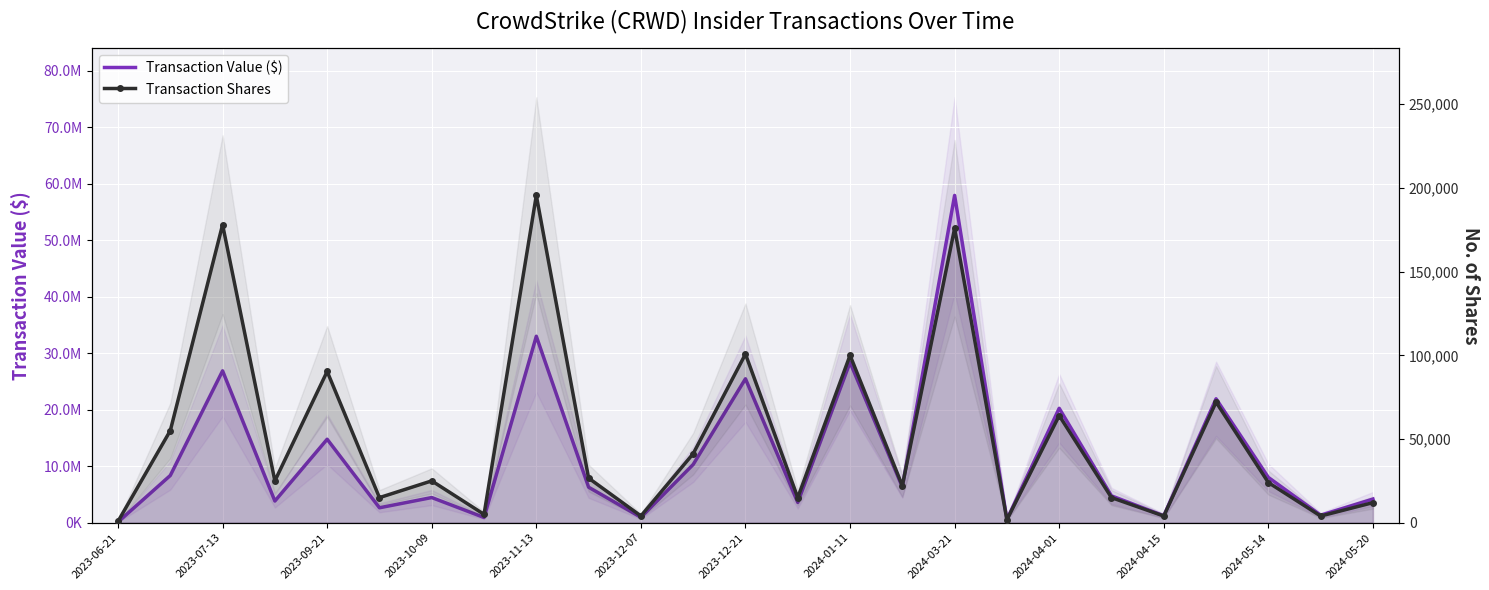

Rank the series by their average value, from highest to lowest.

Transaction Value ($), Transaction Shares